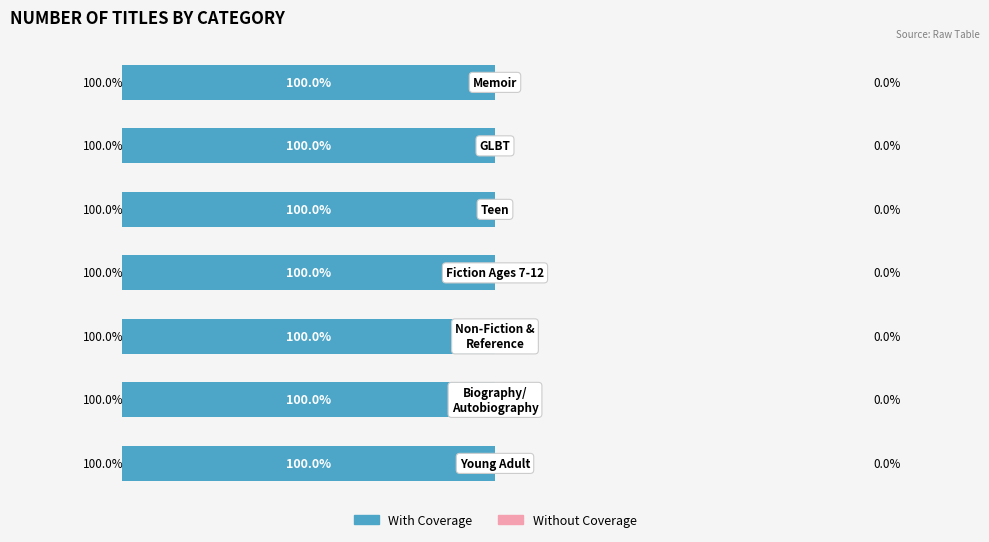

Rank the series by their average value, from lowest to highest.

Without Coverage, With Coverage